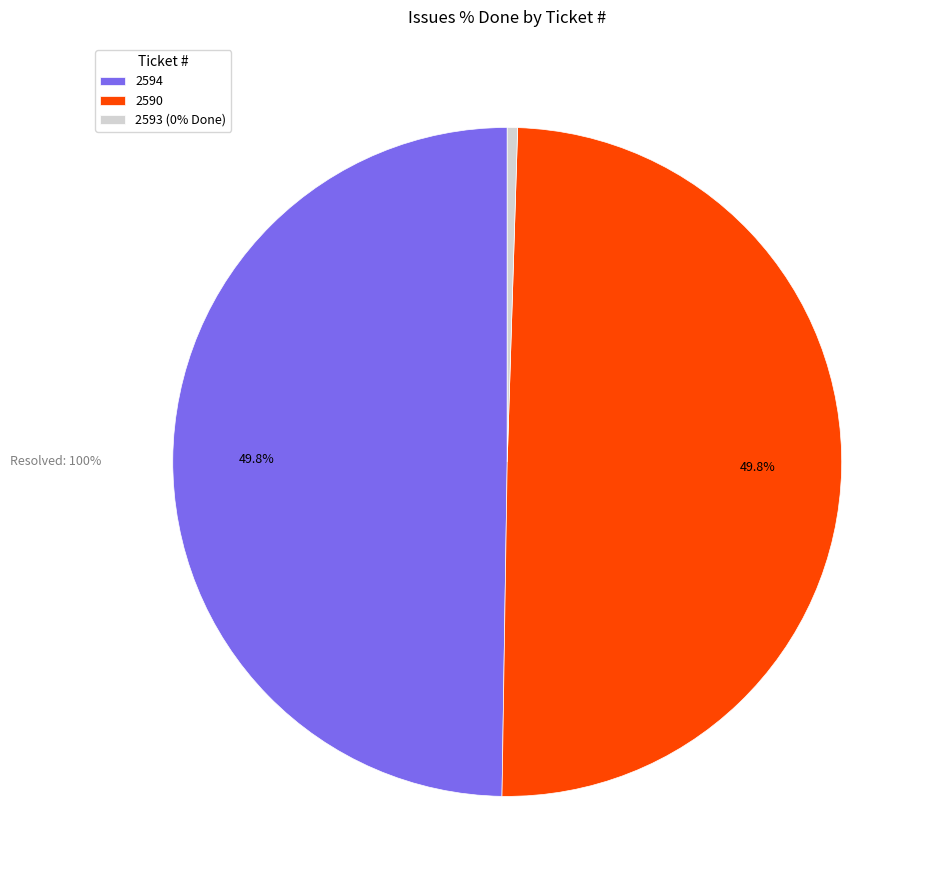

Does any single category account for the majority?

No